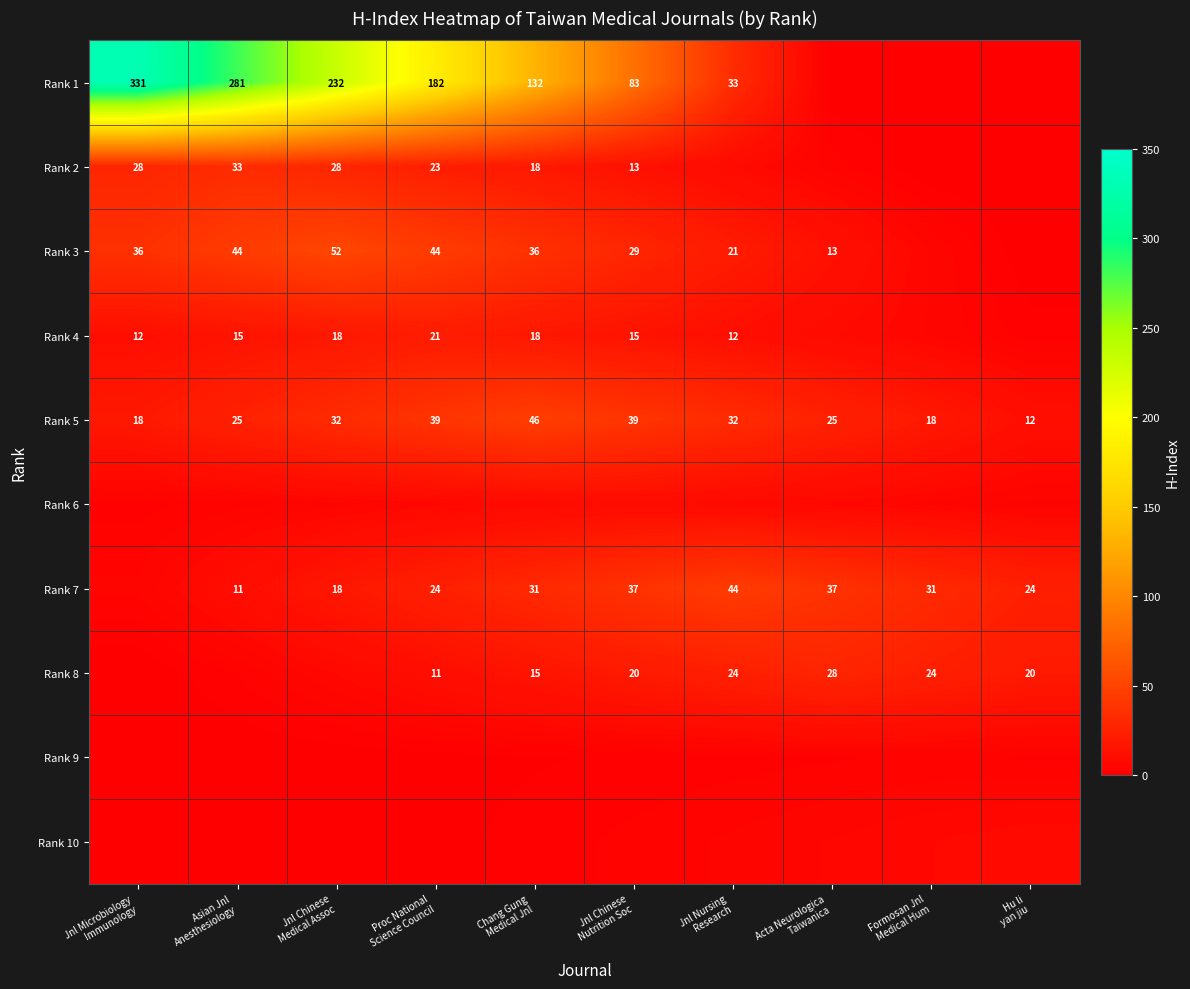

Is it true that Rank 10 equals 2.2 at Acta Neurologica Taiwanica?

False